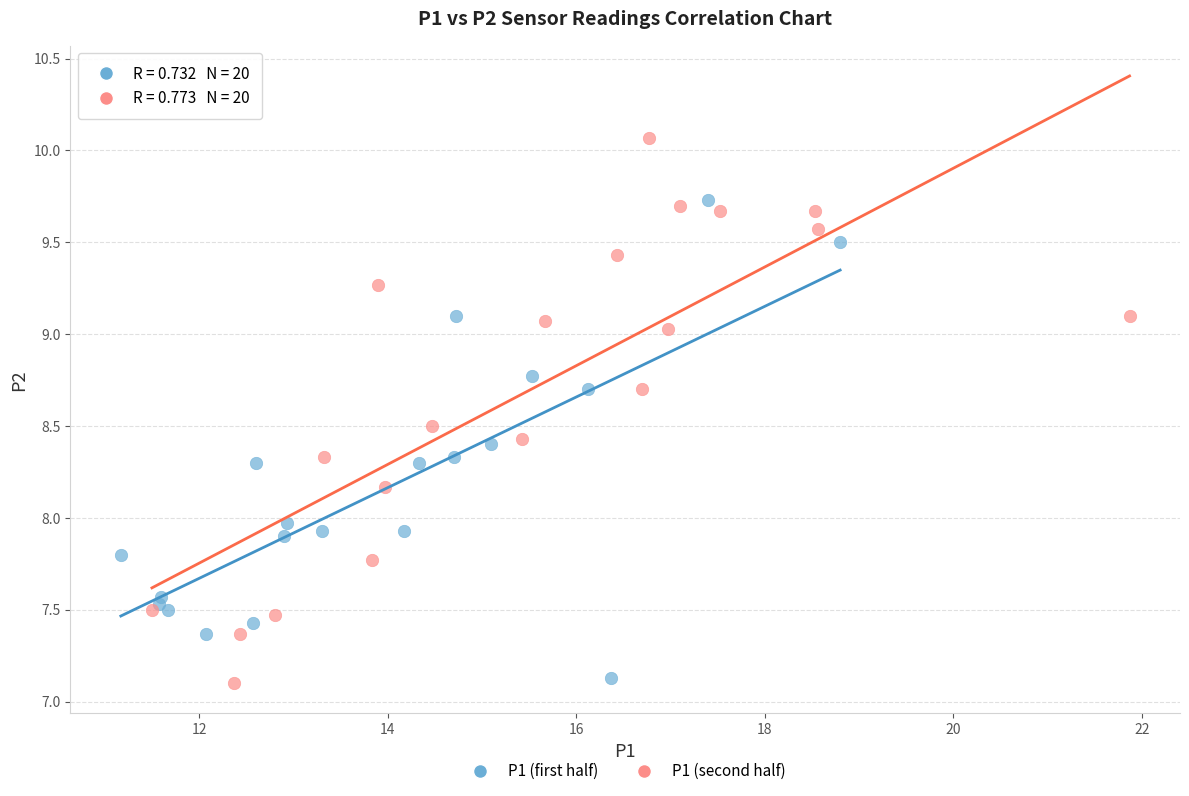

Which series contains the highest Y value?

P1 (second half)